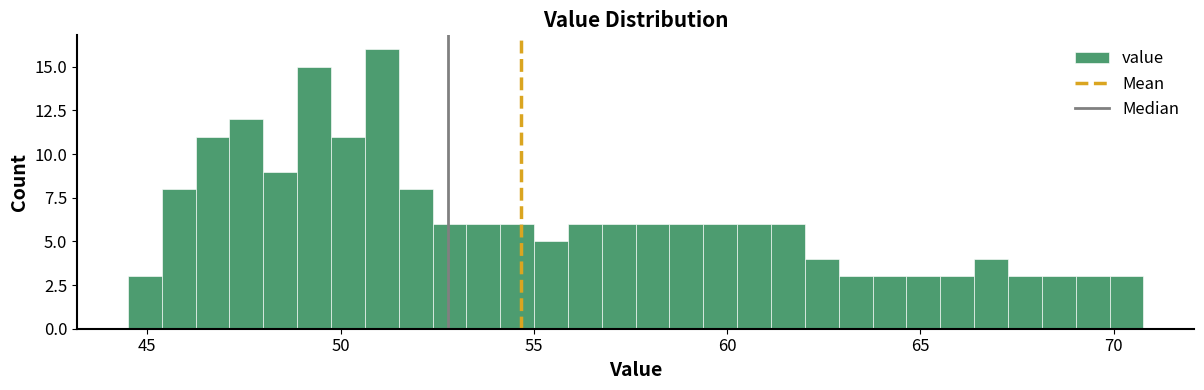

Read against the x-axis, roughly where is the centre of the tallest bar?

51.0